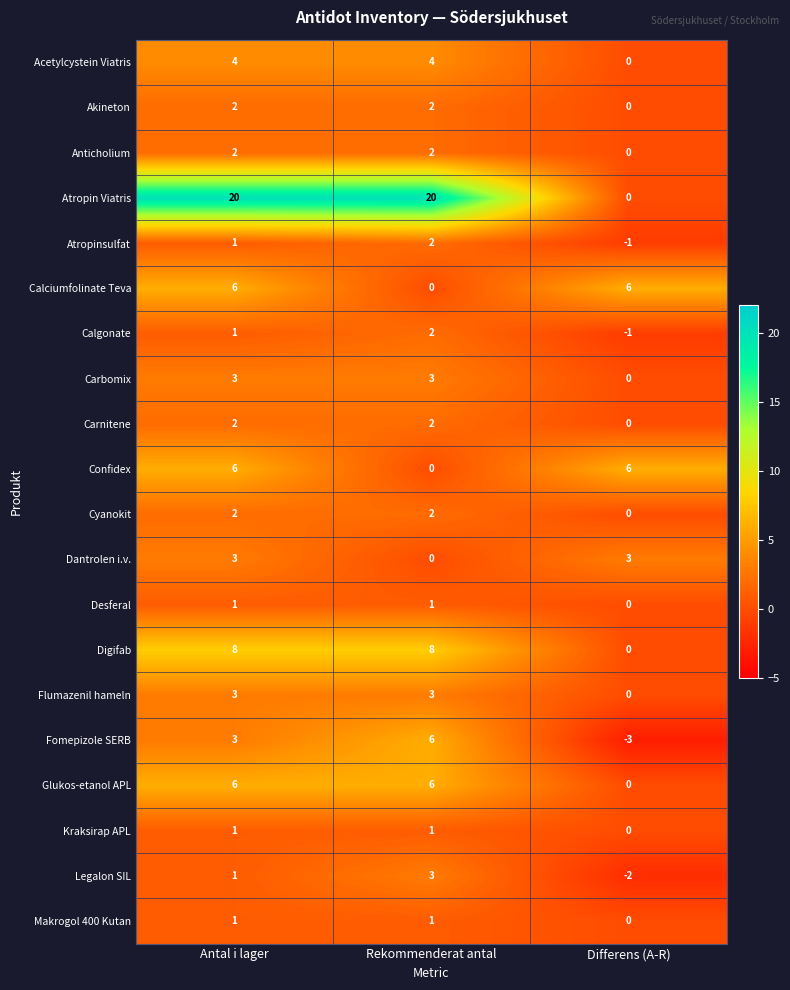

What is the difference between the second highest and minimum values in the Fomepizole SERB series?

6